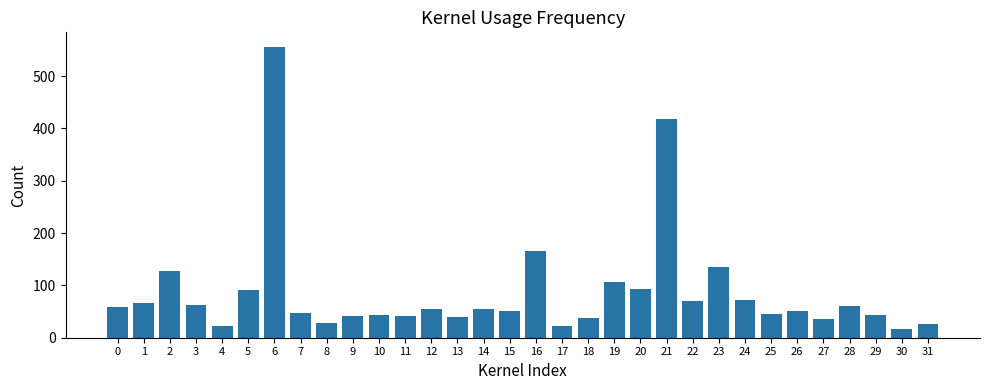

What is the difference between the maximum and minimum values?

539